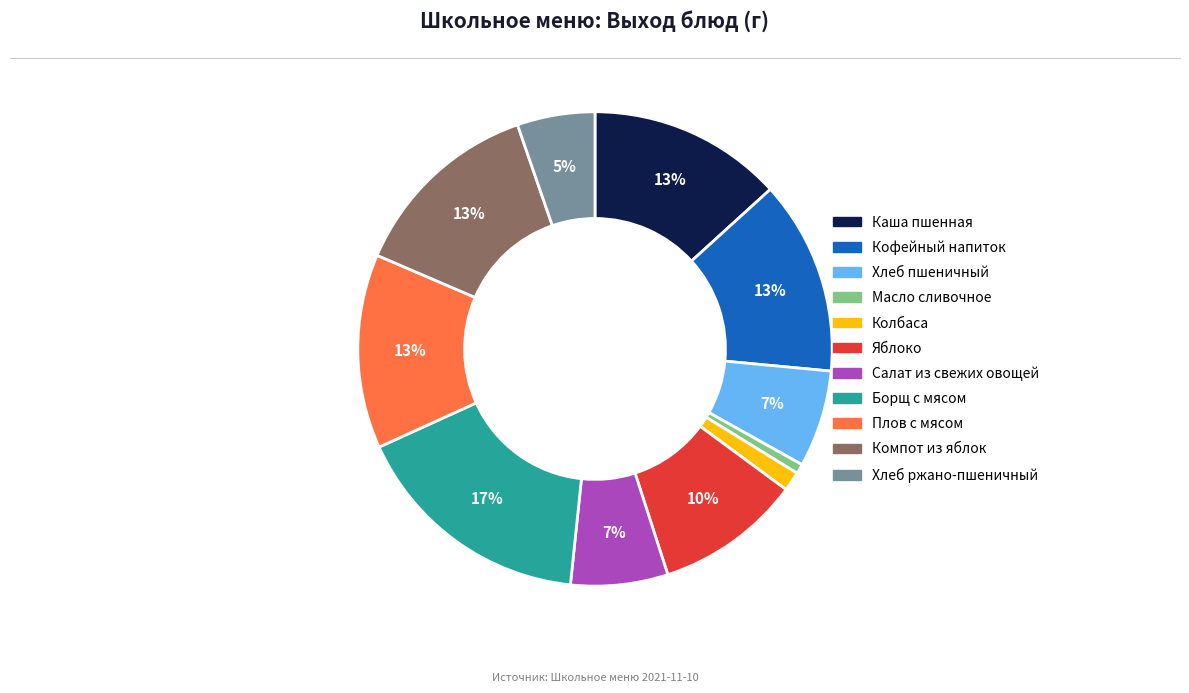

Does any single category account for the majority?

No